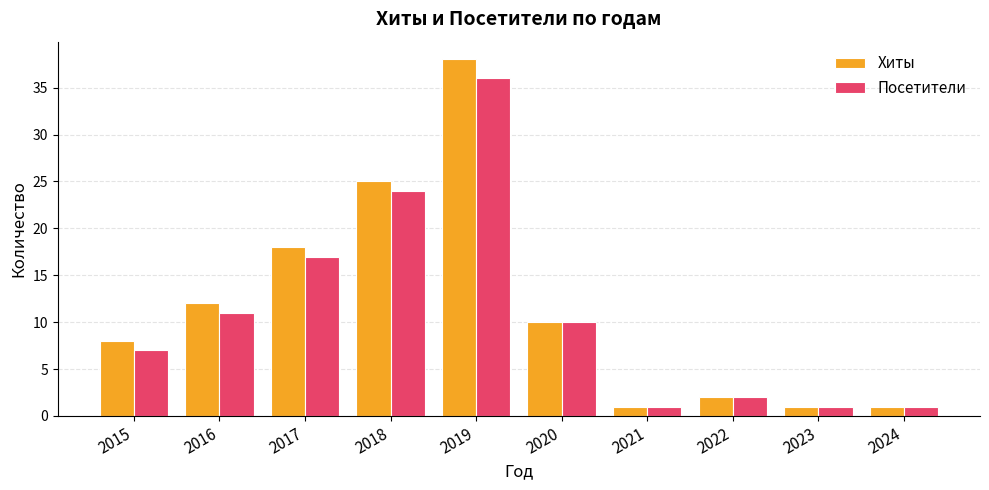

Which series has the largest range (max minus min)?

Хиты